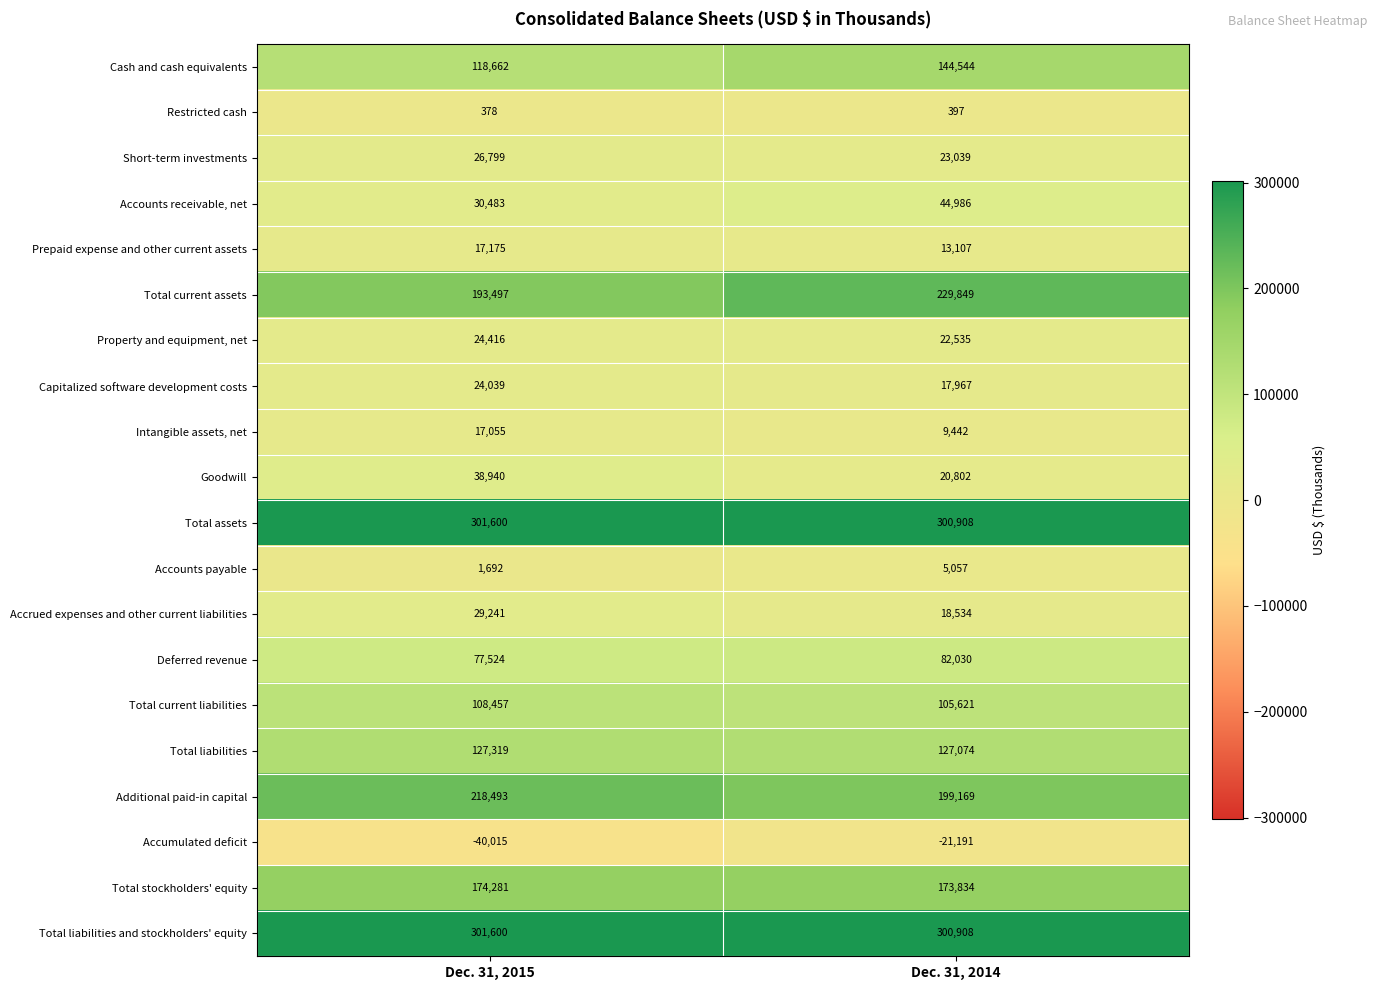

What is the total value across all series at Dec. 31, 2015?

1791636